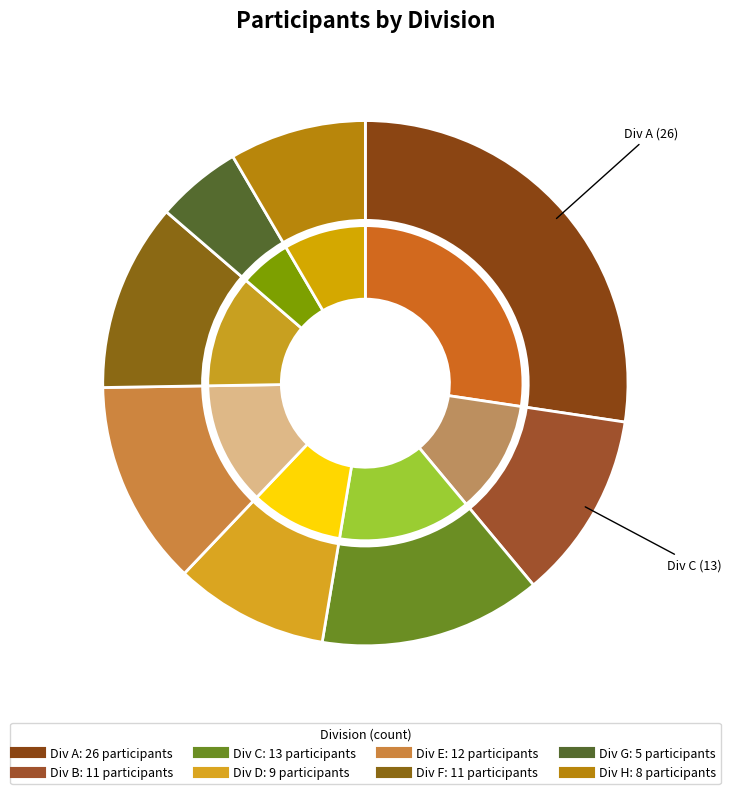

Which has a higher value, G or E?

E